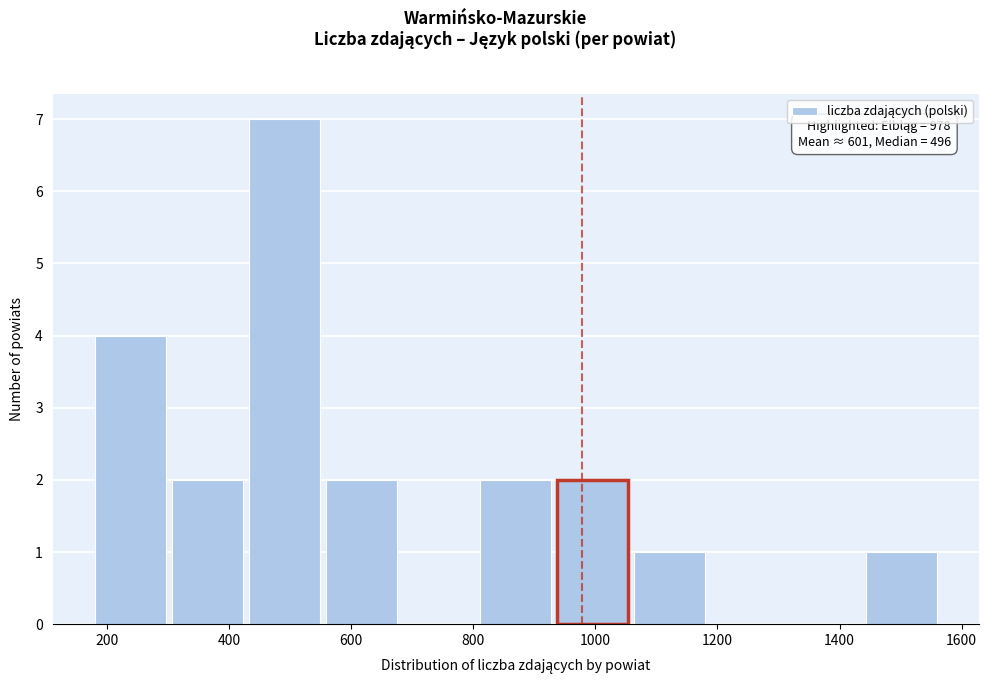

Over which range of the x-axis is the bar tallest?

420 to 560